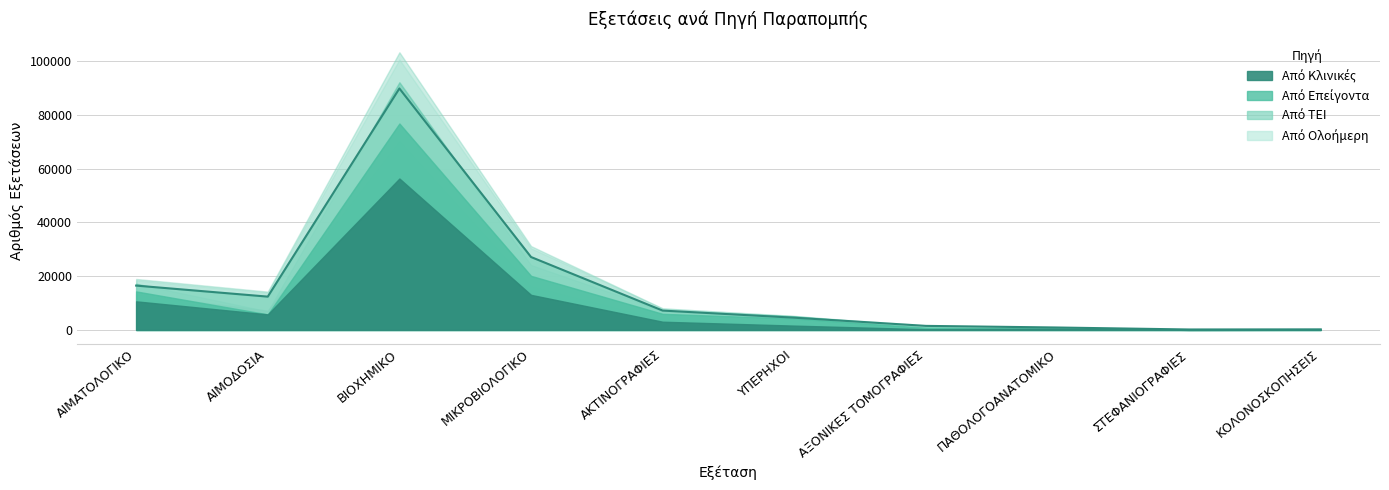

What is the label of the 2nd point from the left?

ΑΙΜΟΔΟΣΙΑ